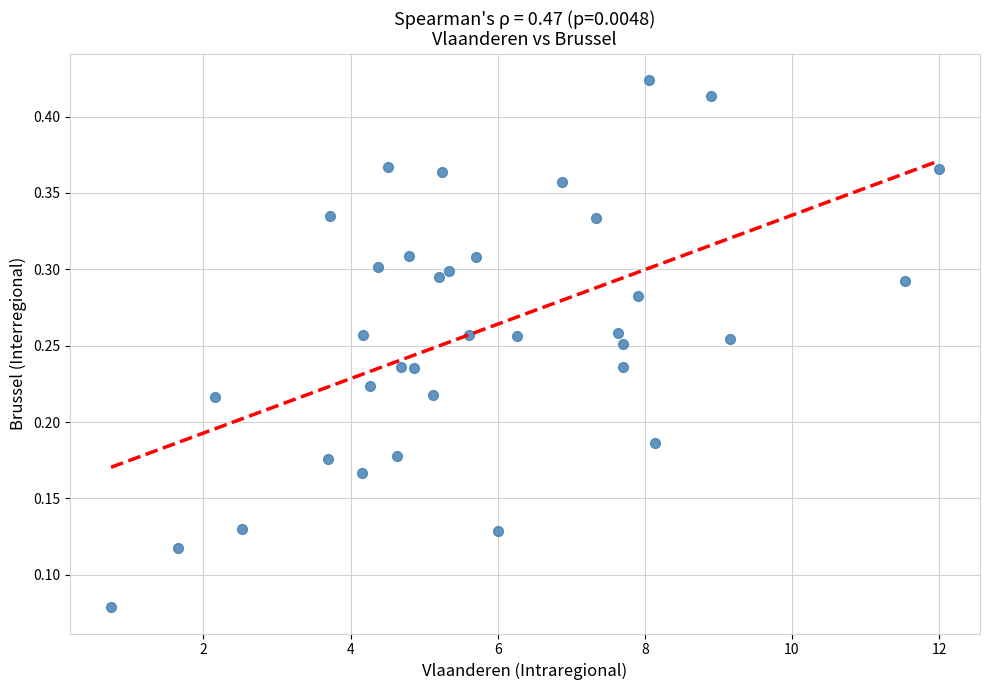

What is the range of X values (max minus min)?

11.3